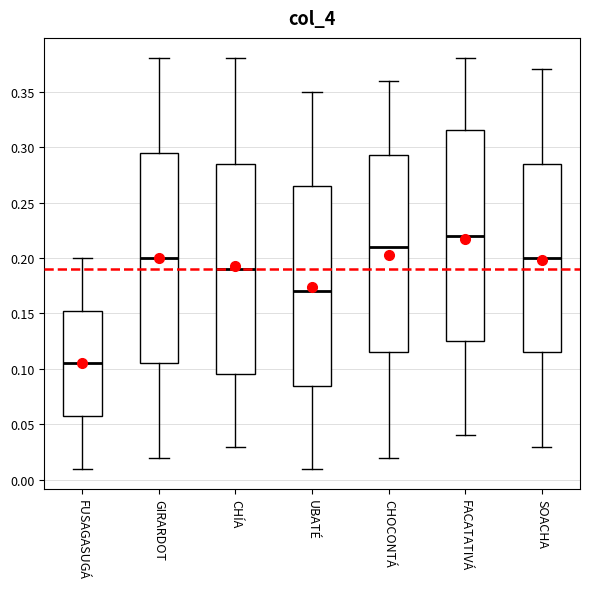

Which box has the highest median line?

FACATATIVÁ